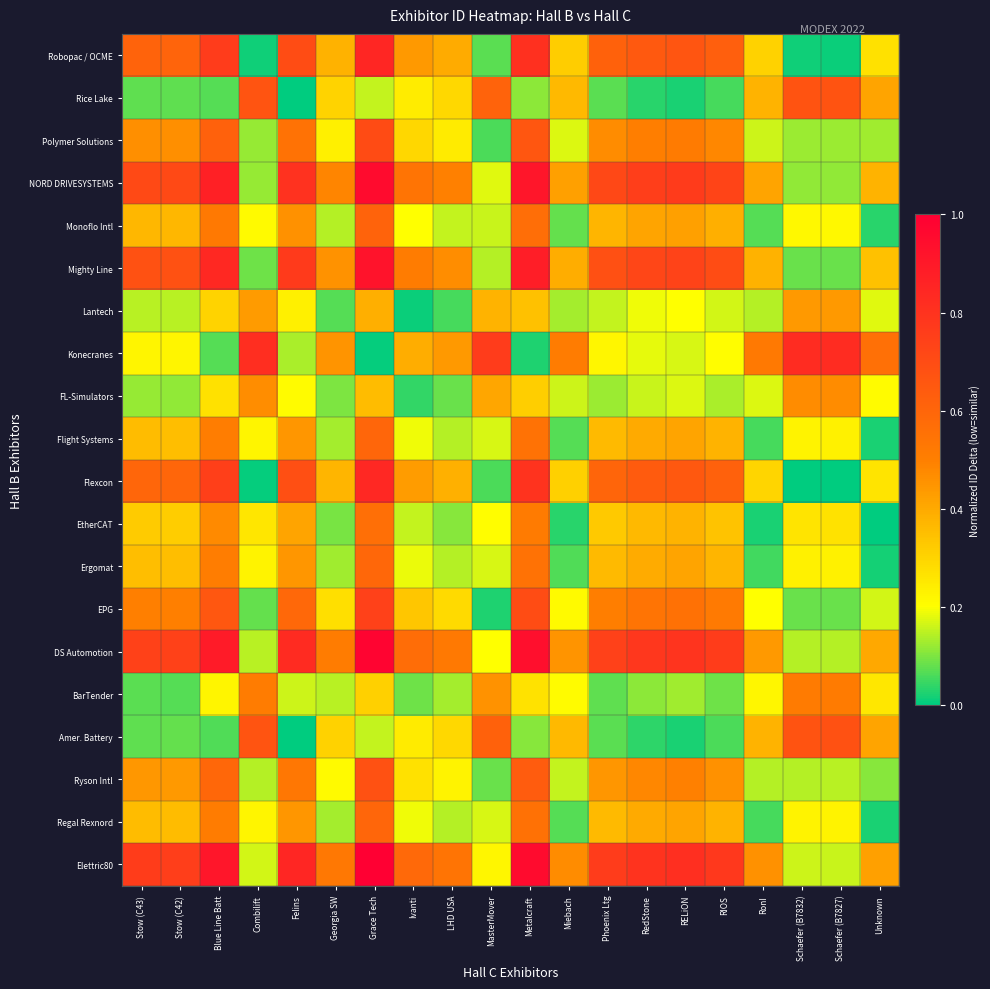

Reading left to right, list all the values displayed in this chart.

Elettric80: Stow (C43)=0.8	Stow (C42)=0.8	Blue Line Batt=0.9	Combilift=0.2	Felins=0.8	Georgia SW=0.5	Grace Tech=1.0	Ivanti=0.6	LHD USA=0.5	MasterMover=0.2	Metalcraft=1.0	Miebach=0.5	Phoenix Ltg=0.8	RedStone=0.8	RELiON=0.8	RIOS=0.8	RonI=0.5	Schaefer (B7832)=0.2	Schaefer (B7827)=0.2	Unknown=0.4
Regal Rexnord: Stow (C43)=0.4	Stow (C42)=0.4	Blue Line Batt=0.5	Combilift=0.2	Felins=0.4	Georgia SW=0.1	Grace Tech=0.6	Ivanti=0.2	LHD USA=0.1	MasterMover=0.2	Metalcraft=0.6	Miebach=0.1	Phoenix Ltg=0.4	RedStone=0.4	RELiON=0.4	RIOS=0.4	RonI=0.1	Schaefer (B7832)=0.2	Schaefer (B7827)=0.2	Unknown=0.0
Ryson Intl: Stow (C43)=0.4	Stow (C42)=0.4	Blue Line Batt=0.6	Combilift=0.1	Felins=0.5	Georgia SW=0.2	Grace Tech=0.7	Ivanti=0.3	LHD USA=0.2	MasterMover=0.1	Metalcraft=0.6	Miebach=0.2	Phoenix Ltg=0.4	RedStone=0.5	RELiON=0.5	RIOS=0.5	RonI=0.1	Schaefer (B7832)=0.1	Schaefer (B7827)=0.1	Unknown=0.1
Amer. Battery: Stow (C43)=0.1	Stow (C42)=0.1	Blue Line Batt=0.1	Combilift=0.7	Felins=0.0	Georgia SW=0.3	Grace Tech=0.2	Ivanti=0.2	LHD USA=0.3	MasterMover=0.6	Metalcraft=0.1	Miebach=0.4	Phoenix Ltg=0.1	RedStone=0.0	RELiON=0.0	RIOS=0.1	RonI=0.4	Schaefer (B7832)=0.7	Schaefer (B7827)=0.7	Unknown=0.4
BarTender: Stow (C43)=0.1	Stow (C42)=0.1	Blue Line Batt=0.2	Combilift=0.5	Felins=0.2	Georgia SW=0.1	Grace Tech=0.3	Ivanti=0.1	LHD USA=0.1	MasterMover=0.5	Metalcraft=0.3	Miebach=0.2	Phoenix Ltg=0.1	RedStone=0.1	RELiON=0.1	RIOS=0.1	RonI=0.2	Schaefer (B7832)=0.5	Schaefer (B7827)=0.5	Unknown=0.3
DS Automotion: Stow (C43)=0.7	Stow (C42)=0.7	Blue Line Batt=0.9	Combilift=0.1	Felins=0.8	Georgia SW=0.5	Grace Tech=1.0	Ivanti=0.6	LHD USA=0.5	MasterMover=0.2	Metalcraft=0.9	Miebach=0.5	Phoenix Ltg=0.7	RedStone=0.8	RELiON=0.8	RIOS=0.8	RonI=0.4	Schaefer (B7832)=0.1	Schaefer (B7827)=0.1	Unknown=0.4
EPG: Stow (C43)=0.5	Stow (C42)=0.5	Blue Line Batt=0.7	Combilift=0.1	Felins=0.6	Georgia SW=0.3	Grace Tech=0.7	Ivanti=0.3	LHD USA=0.3	MasterMover=0.0	Metalcraft=0.7	Miebach=0.2	Phoenix Ltg=0.5	RedStone=0.5	RELiON=0.6	RIOS=0.5	RonI=0.2	Schaefer (B7832)=0.1	Schaefer (B7827)=0.1	Unknown=0.2
Ergomat: Stow (C43)=0.4	Stow (C42)=0.4	Blue Line Batt=0.5	Combilift=0.2	Felins=0.4	Georgia SW=0.1	Grace Tech=0.6	Ivanti=0.2	LHD USA=0.1	MasterMover=0.2	Metalcraft=0.6	Miebach=0.1	Phoenix Ltg=0.4	RedStone=0.4	RELiON=0.4	RIOS=0.4	RonI=0.1	Schaefer (B7832)=0.2	Schaefer (B7827)=0.2	Unknown=0.0
EtherCAT: Stow (C43)=0.3	Stow (C42)=0.3	Blue Line Batt=0.5	Combilift=0.3	Felins=0.4	Georgia SW=0.1	Grace Tech=0.6	Ivanti=0.2	LHD USA=0.1	MasterMover=0.2	Metalcraft=0.5	Miebach=0.0	Phoenix Ltg=0.3	RedStone=0.4	RELiON=0.4	RIOS=0.3	RonI=0.0	Schaefer (B7832)=0.3	Schaefer (B7827)=0.3	Unknown=0.0
Flexcon: Stow (C43)=0.6	Stow (C42)=0.6	Blue Line Batt=0.8	Combilift=0.0	Felins=0.7	Georgia SW=0.4	Grace Tech=0.8	Ivanti=0.4	LHD USA=0.4	MasterMover=0.1	Metalcraft=0.8	Miebach=0.3	Phoenix Ltg=0.6	RedStone=0.6	RELiON=0.7	RIOS=0.6	RonI=0.3	Schaefer (B7832)=0.0	Schaefer (B7827)=0.0	Unknown=0.3
Flight Systems: Stow (C43)=0.4	Stow (C42)=0.4	Blue Line Batt=0.5	Combilift=0.2	Felins=0.4	Georgia SW=0.1	Grace Tech=0.6	Ivanti=0.2	LHD USA=0.1	MasterMover=0.2	Metalcraft=0.6	Miebach=0.1	Phoenix Ltg=0.4	RedStone=0.4	RELiON=0.4	RIOS=0.4	RonI=0.1	Schaefer (B7832)=0.2	Schaefer (B7827)=0.2	Unknown=0.0
FL-Simulators: Stow (C43)=0.1	Stow (C42)=0.1	Blue Line Batt=0.3	Combilift=0.5	Felins=0.2	Georgia SW=0.1	Grace Tech=0.4	Ivanti=0.0	LHD USA=0.1	MasterMover=0.4	Metalcraft=0.3	Miebach=0.2	Phoenix Ltg=0.1	RedStone=0.2	RELiON=0.2	RIOS=0.1	RonI=0.2	Schaefer (B7832)=0.5	Schaefer (B7827)=0.5	Unknown=0.2
Konecranes: Stow (C43)=0.2	Stow (C42)=0.2	Blue Line Batt=0.1	Combilift=0.8	Felins=0.1	Georgia SW=0.5	Grace Tech=0.0	Ivanti=0.4	LHD USA=0.4	MasterMover=0.8	Metalcraft=0.0	Miebach=0.5	Phoenix Ltg=0.2	RedStone=0.2	RELiON=0.2	RIOS=0.2	RonI=0.5	Schaefer (B7832)=0.8	Schaefer (B7827)=0.8	Unknown=0.6
Lantech: Stow (C43)=0.1	Stow (C42)=0.1	Blue Line Batt=0.3	Combilift=0.4	Felins=0.2	Georgia SW=0.1	Grace Tech=0.4	Ivanti=0.0	LHD USA=0.1	MasterMover=0.4	Metalcraft=0.3	Miebach=0.1	Phoenix Ltg=0.2	RedStone=0.2	RELiON=0.2	RIOS=0.2	RonI=0.1	Schaefer (B7832)=0.4	Schaefer (B7827)=0.4	Unknown=0.2
Mighty Line: Stow (C43)=0.7	Stow (C42)=0.7	Blue Line Batt=0.8	Combilift=0.1	Felins=0.8	Georgia SW=0.5	Grace Tech=0.9	Ivanti=0.5	LHD USA=0.5	MasterMover=0.1	Metalcraft=0.9	Miebach=0.4	Phoenix Ltg=0.7	RedStone=0.7	RELiON=0.7	RIOS=0.7	RonI=0.4	Schaefer (B7832)=0.1	Schaefer (B7827)=0.1	Unknown=0.3
Monoflo Intl: Stow (C43)=0.4	Stow (C42)=0.4	Blue Line Batt=0.5	Combilift=0.2	Felins=0.5	Georgia SW=0.1	Grace Tech=0.6	Ivanti=0.2	LHD USA=0.2	MasterMover=0.2	Metalcraft=0.6	Miebach=0.1	Phoenix Ltg=0.4	RedStone=0.4	RELiON=0.4	RIOS=0.4	RonI=0.1	Schaefer (B7832)=0.2	Schaefer (B7827)=0.2	Unknown=0.0
NORD DRIVESYSTEMS: Stow (C43)=0.7	Stow (C42)=0.7	Blue Line Batt=0.9	Combilift=0.1	Felins=0.8	Georgia SW=0.5	Grace Tech=1.0	Ivanti=0.5	LHD USA=0.5	MasterMover=0.2	Metalcraft=0.9	Miebach=0.4	Phoenix Ltg=0.7	RedStone=0.8	RELiON=0.8	RIOS=0.7	RonI=0.4	Schaefer (B7832)=0.1	Schaefer (B7827)=0.1	Unknown=0.4
Polymer Solutions: Stow (C43)=0.5	Stow (C42)=0.5	Blue Line Batt=0.6	Combilift=0.1	Felins=0.6	Georgia SW=0.2	Grace Tech=0.7	Ivanti=0.3	LHD USA=0.2	MasterMover=0.1	Metalcraft=0.7	Miebach=0.2	Phoenix Ltg=0.5	RedStone=0.5	RELiON=0.5	RIOS=0.5	RonI=0.2	Schaefer (B7832)=0.1	Schaefer (B7827)=0.1	Unknown=0.1
Rice Lake: Stow (C43)=0.1	Stow (C42)=0.1	Blue Line Batt=0.1	Combilift=0.7	Felins=0.0	Georgia SW=0.3	Grace Tech=0.2	Ivanti=0.2	LHD USA=0.3	MasterMover=0.6	Metalcraft=0.1	Miebach=0.4	Phoenix Ltg=0.1	RedStone=0.0	RELiON=0.0	RIOS=0.1	RonI=0.4	Schaefer (B7832)=0.7	Schaefer (B7827)=0.7	Unknown=0.4
Robopac / OCME: Stow (C43)=0.6	Stow (C42)=0.6	Blue Line Batt=0.8	Combilift=0.0	Felins=0.7	Georgia SW=0.4	Grace Tech=0.9	Ivanti=0.4	LHD USA=0.4	MasterMover=0.1	Metalcraft=0.8	Miebach=0.3	Phoenix Ltg=0.6	RedStone=0.7	RELiON=0.7	RIOS=0.6	RonI=0.3	Schaefer (B7832)=0.0	Schaefer (B7827)=0.0	Unknown=0.3